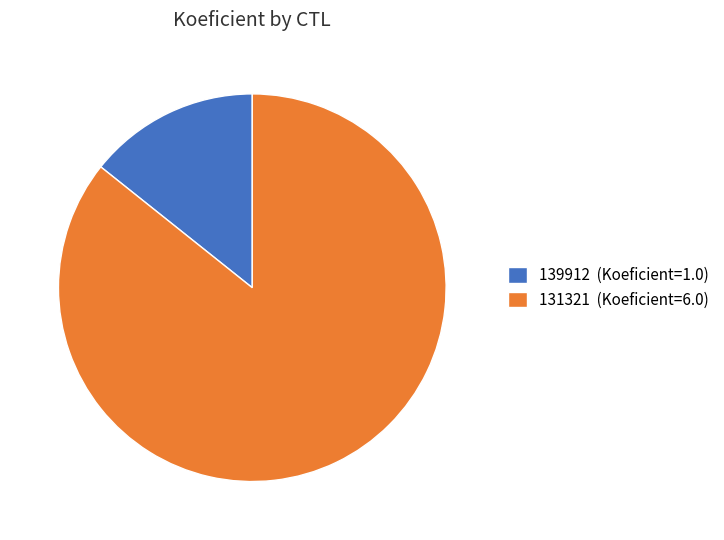

Which category has the biggest portion of the pie?

131321